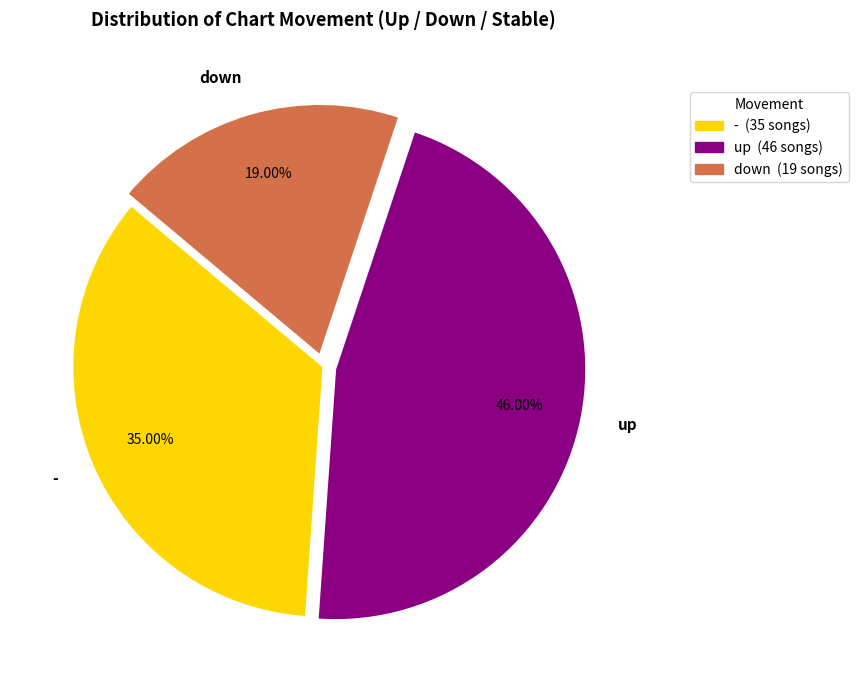

How much of the chart is everything except -?

65.0%